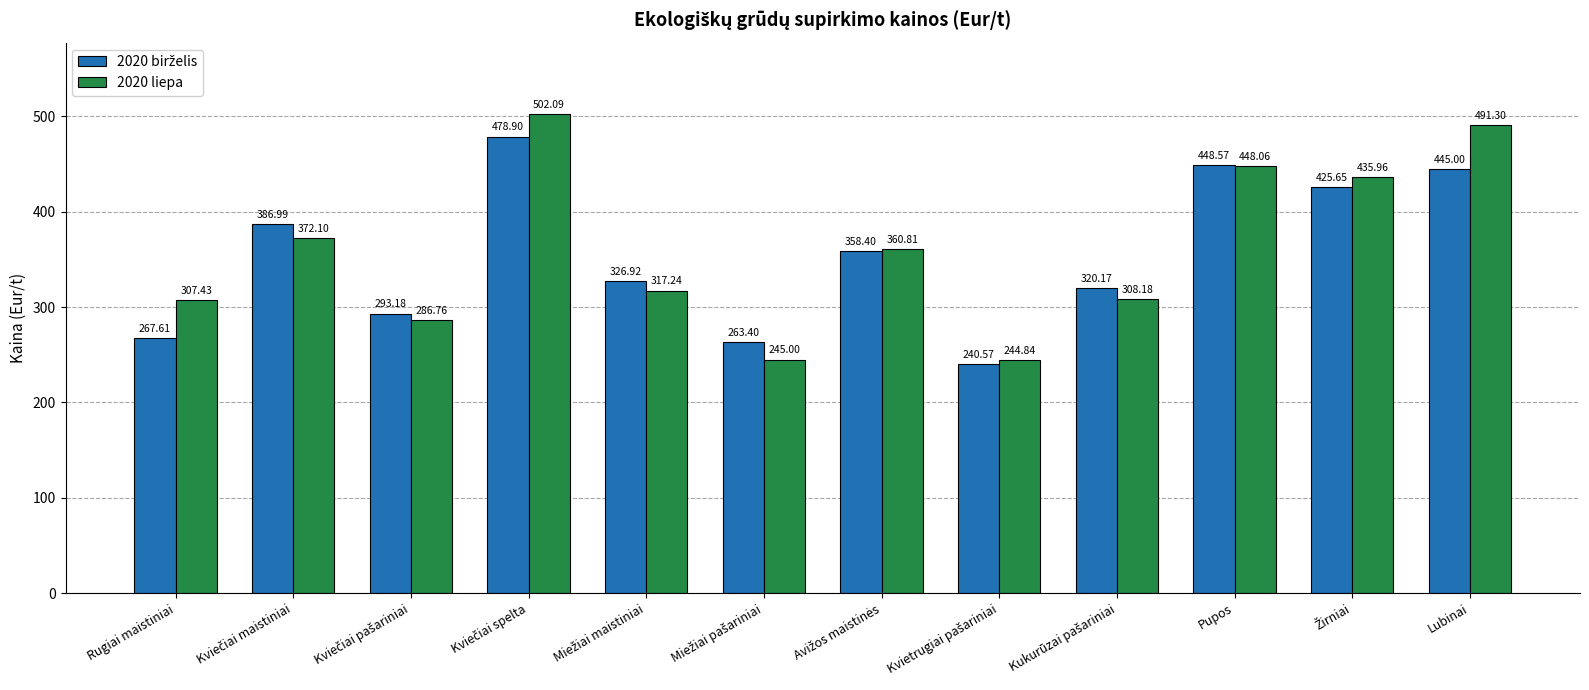

Which series has the widest spread of values?

2020 liepa